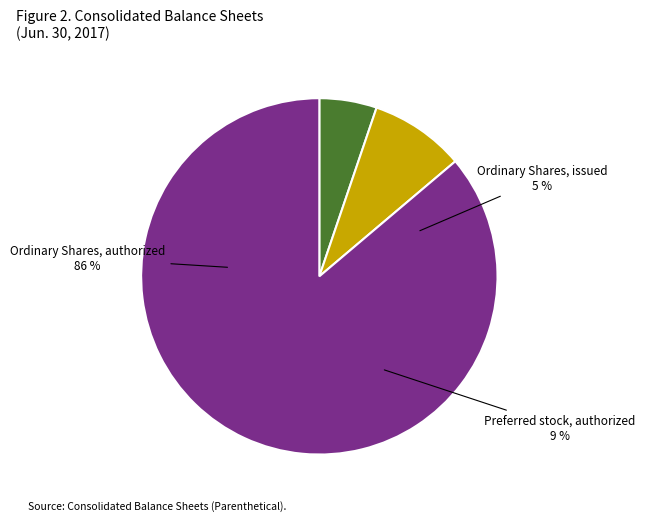

What is the total percentage of Preferred stock, authorized and Ordinary Shares, issued?

13.8%